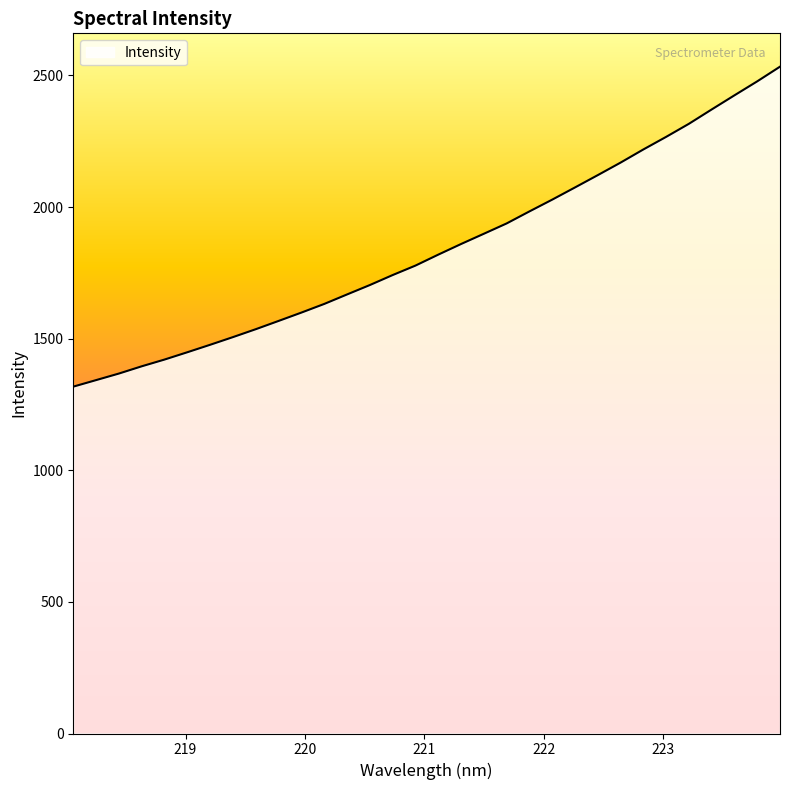

True or false: there are more than 2 points higher than both neighbors.

False